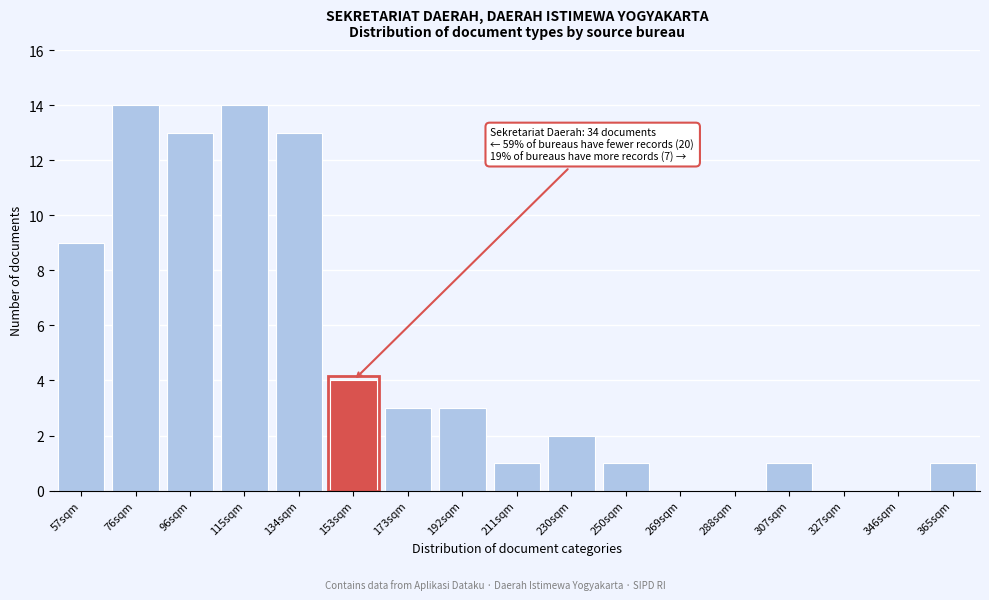

Reading left to right, what are all the values shown in this chart?

57sqm=9	76sqm=14	96sqm=13	115sqm=14	134sqm=13	153sqm=4	173sqm=3	192sqm=3	211sqm=1	230sqm=2	250sqm=1	269sqm=0	288sqm=0	307sqm=1	327sqm=0	346sqm=0	365sqm=1